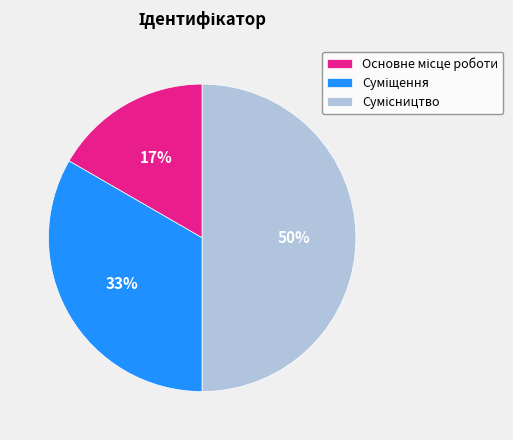

What percentage is NOT represented by Основне місце роботи?

83.3%